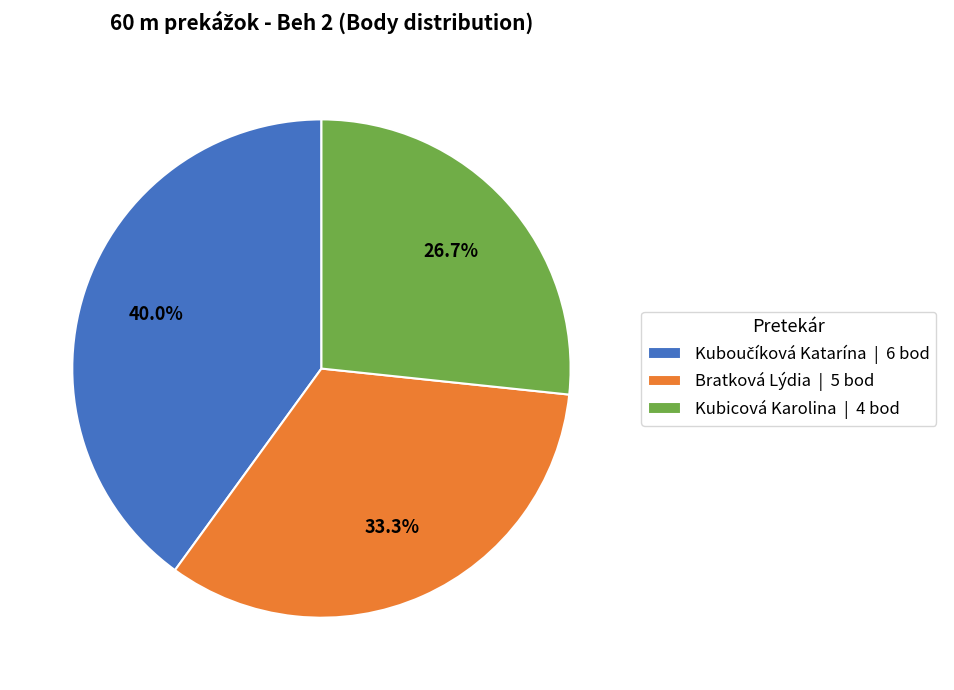

Between Kubicová Karolina | 4 bod and Bratková Lýdia | 5 bod, which is larger?

Bratková Lýdia | 5 bod